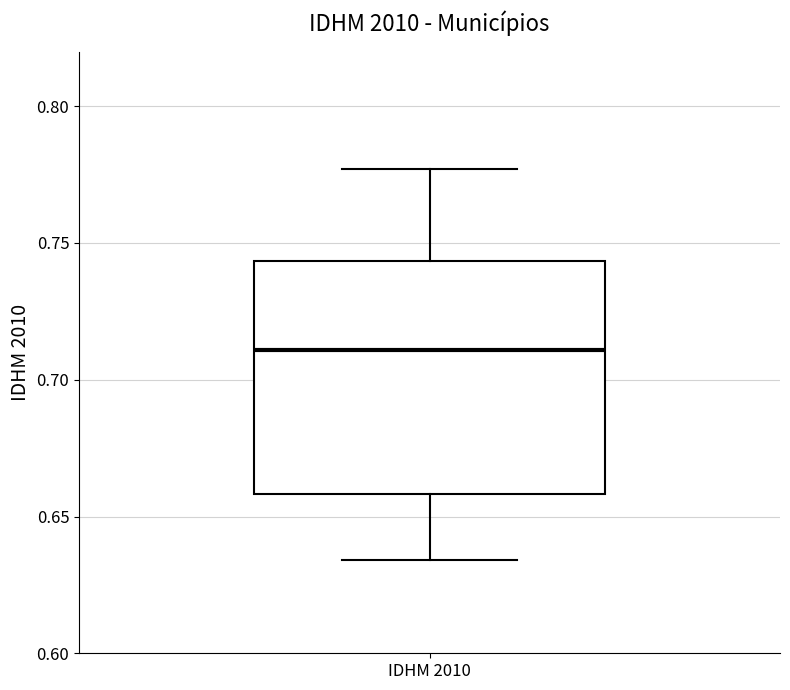

Read this box plot against the y-axis: the position of the median line, the range covered by the box, and the ends of both whiskers. The values are not printed on the chart, so give them approximately, as read against the axis.

median 0.710, box 0.660 to 0.745, whiskers 0.635 to 0.775